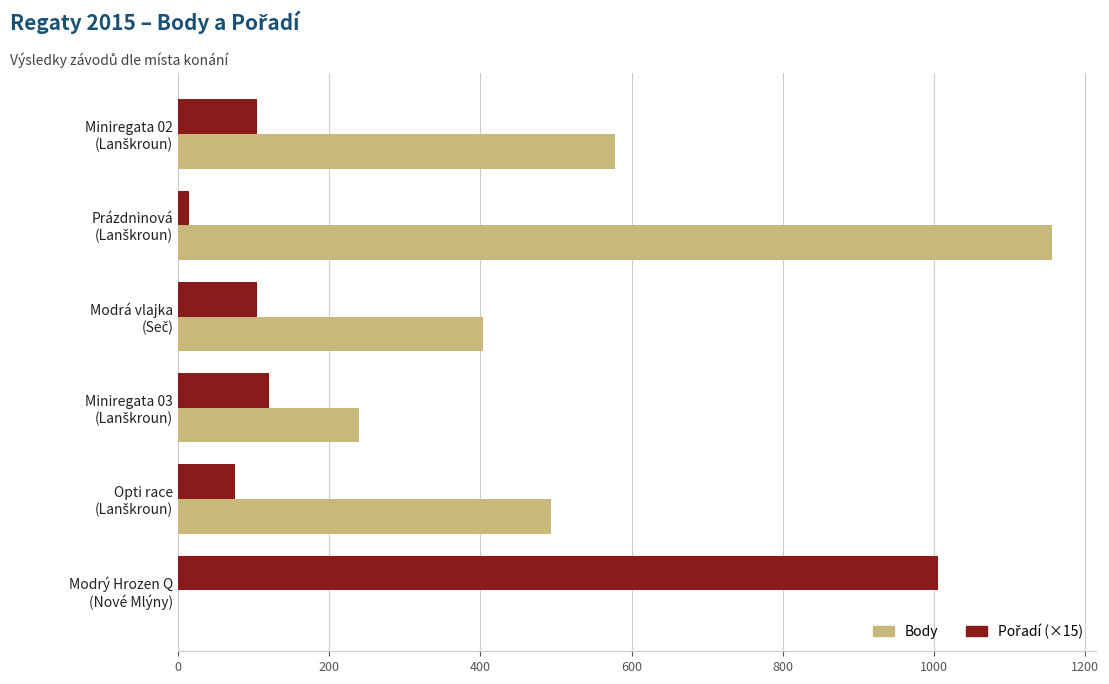

What is the maximum value shown in the chart?

1156